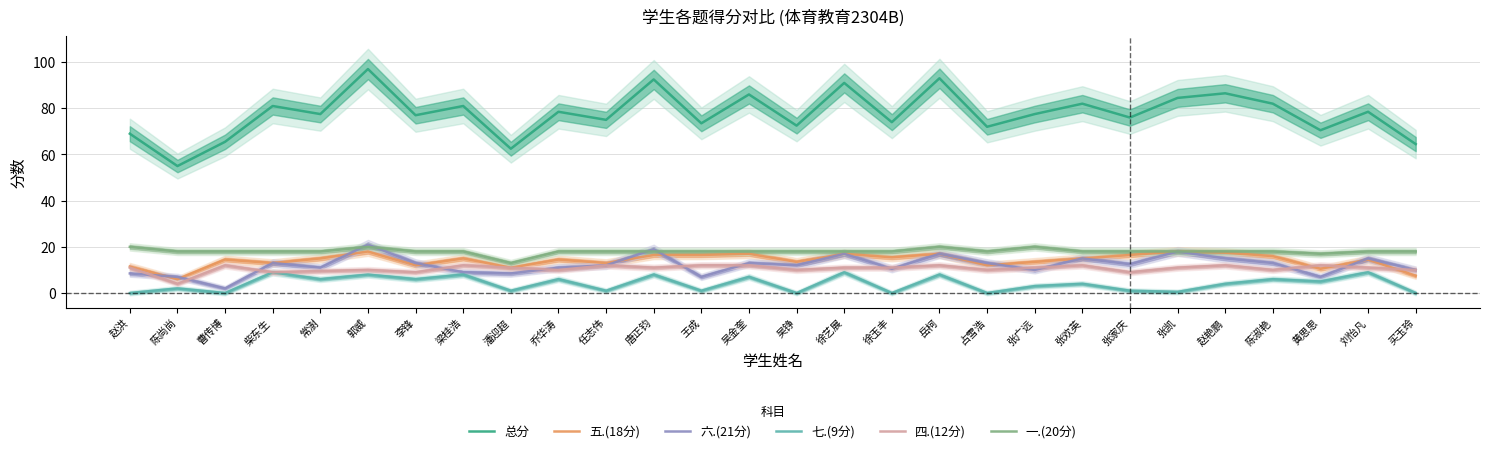

Is the value of 一.(20分) at 岳柯 greater than the value of 七.(9分) at 张凯?

Yes